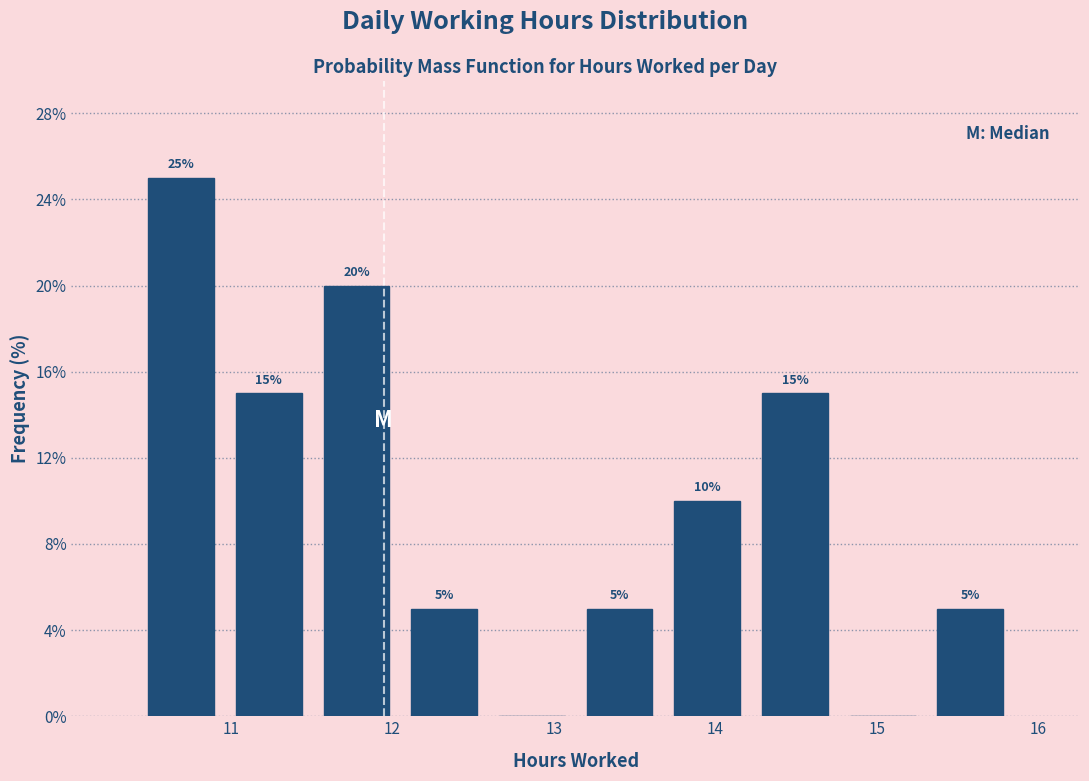

Over which range of the x-axis is the bar tallest?

10.4 to 11.0